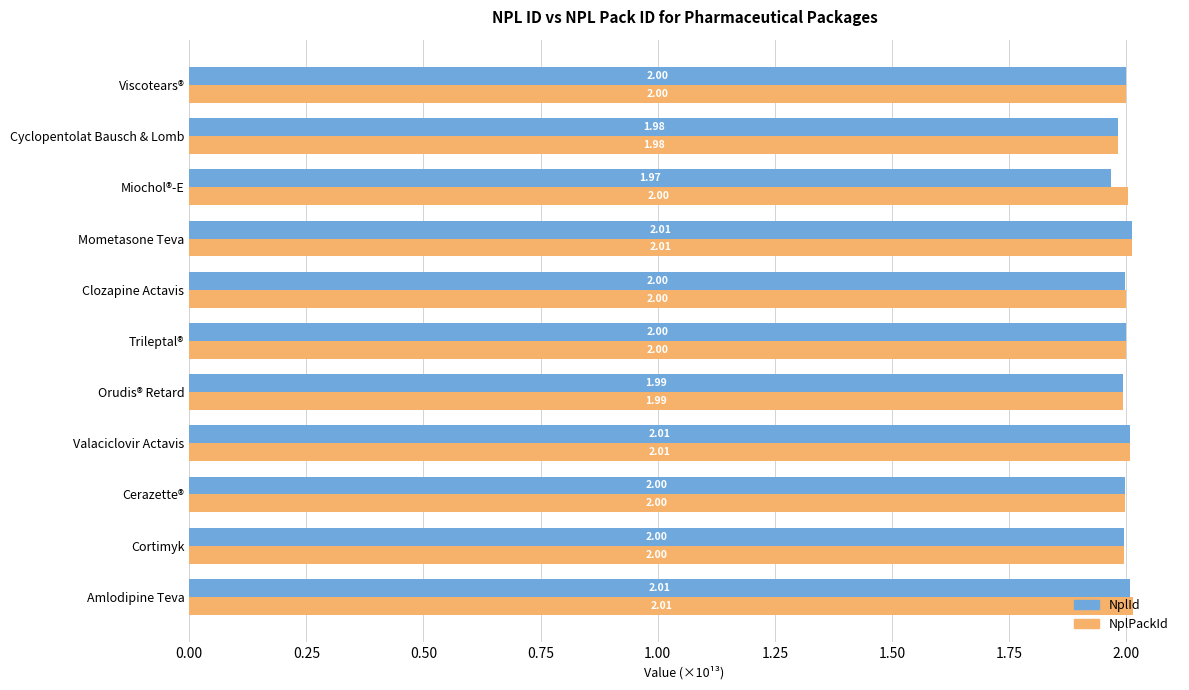

Rank the series by their average value, from lowest to highest.

NplId, NplPackId